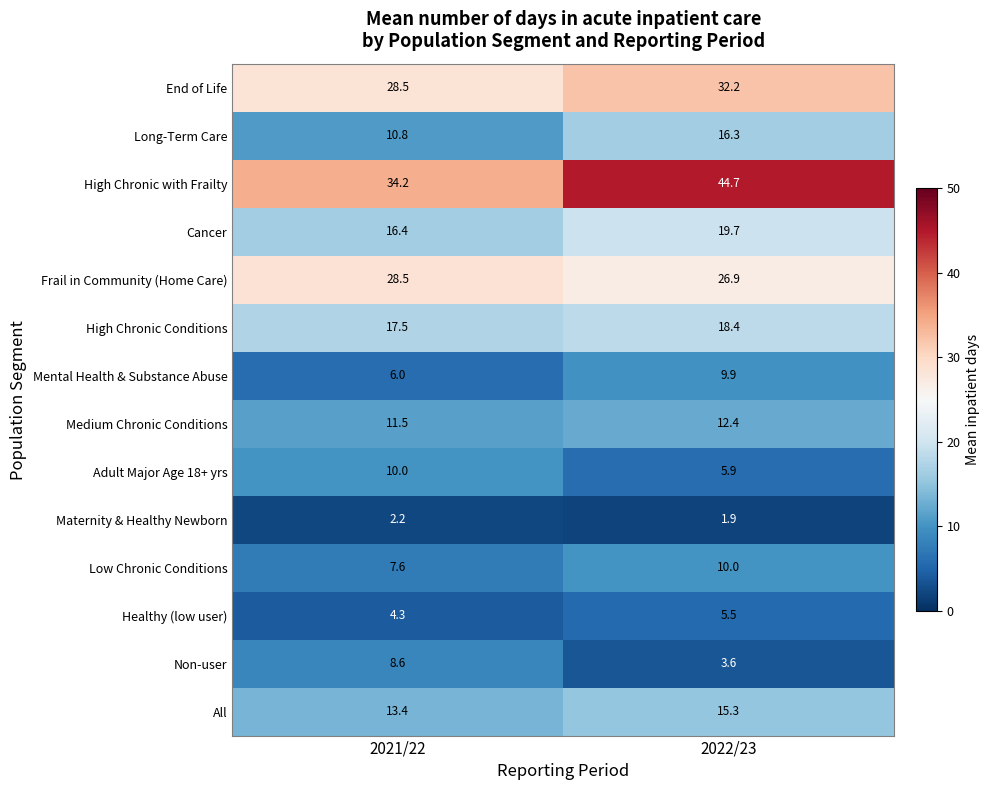

List the labels in order of Healthy (low user) value, smallest first.

2021/22, 2022/23